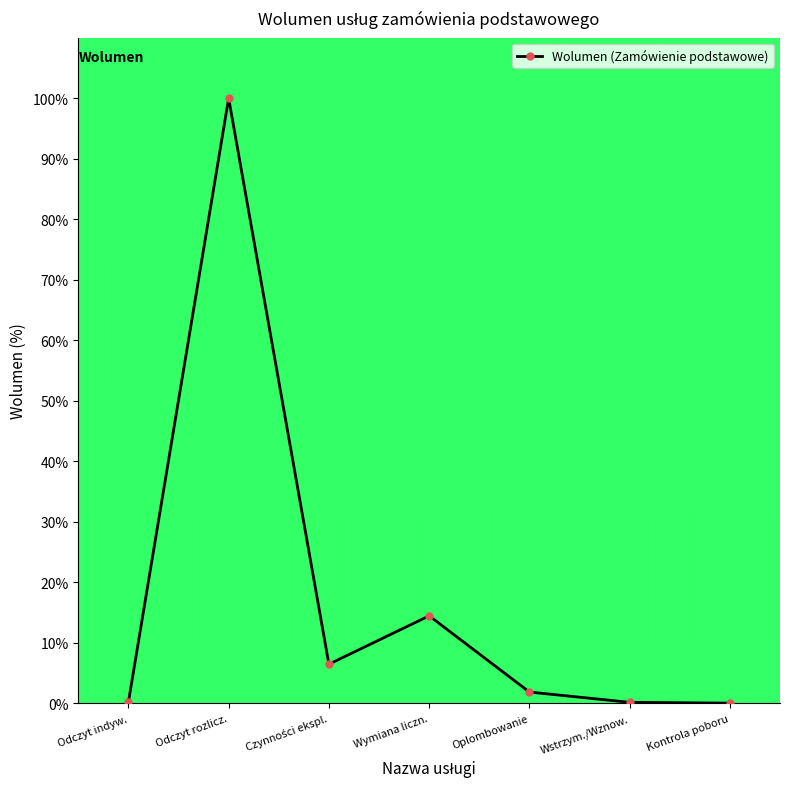

Between Odczyt rozlicz. and Wstrzym./Wznow., which is larger?

Odczyt rozlicz.